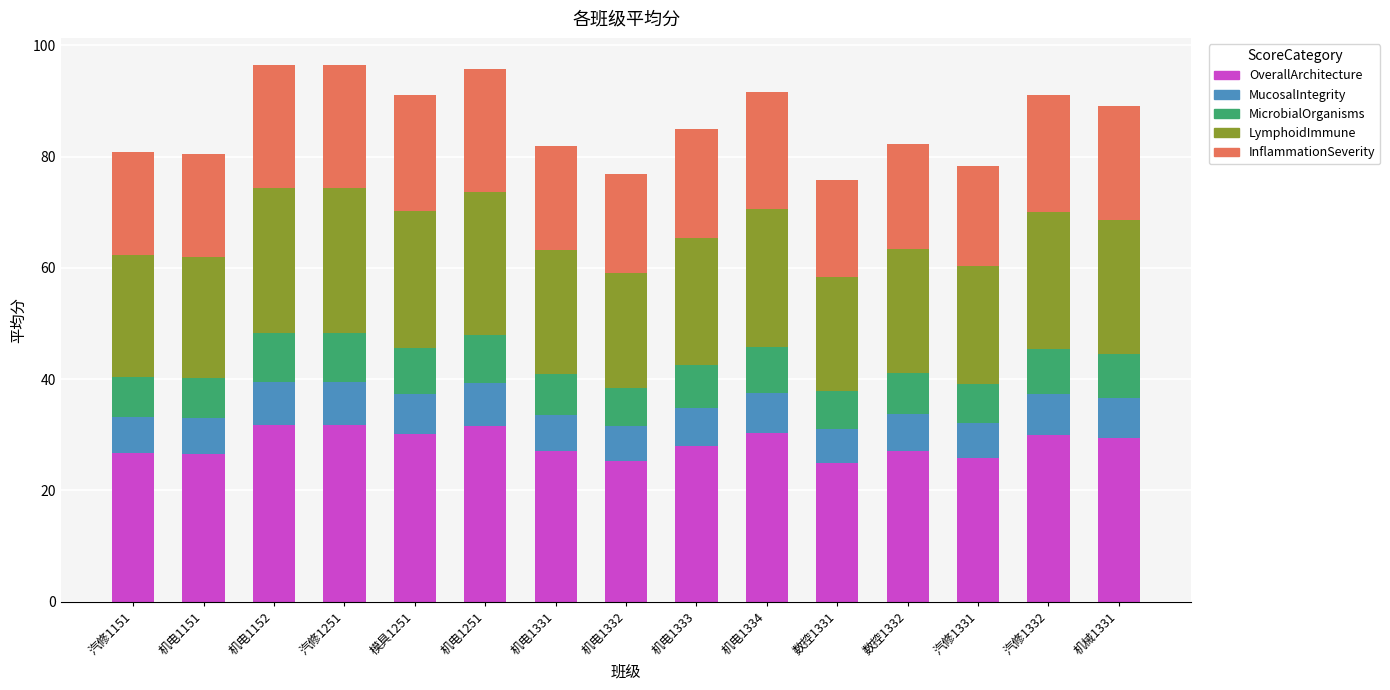

True or false: OverallArchitecture has a value of 27.1 at 数控1332.

True